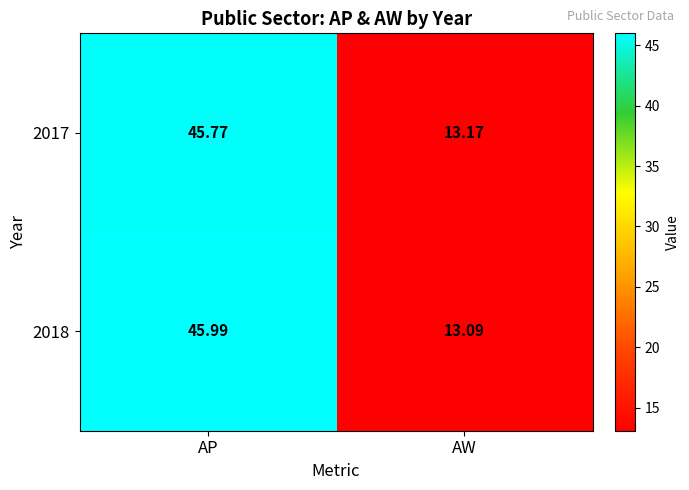

Which category has the lowest value across all series?

AW